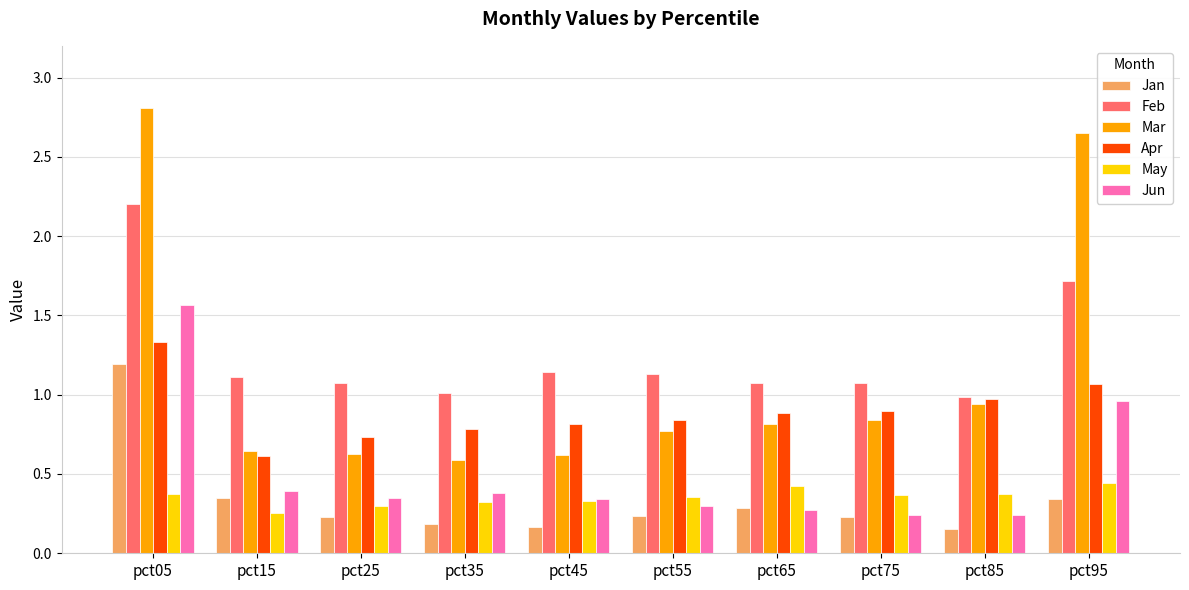

Which series changed the most between pct35 and pct95?

Mar